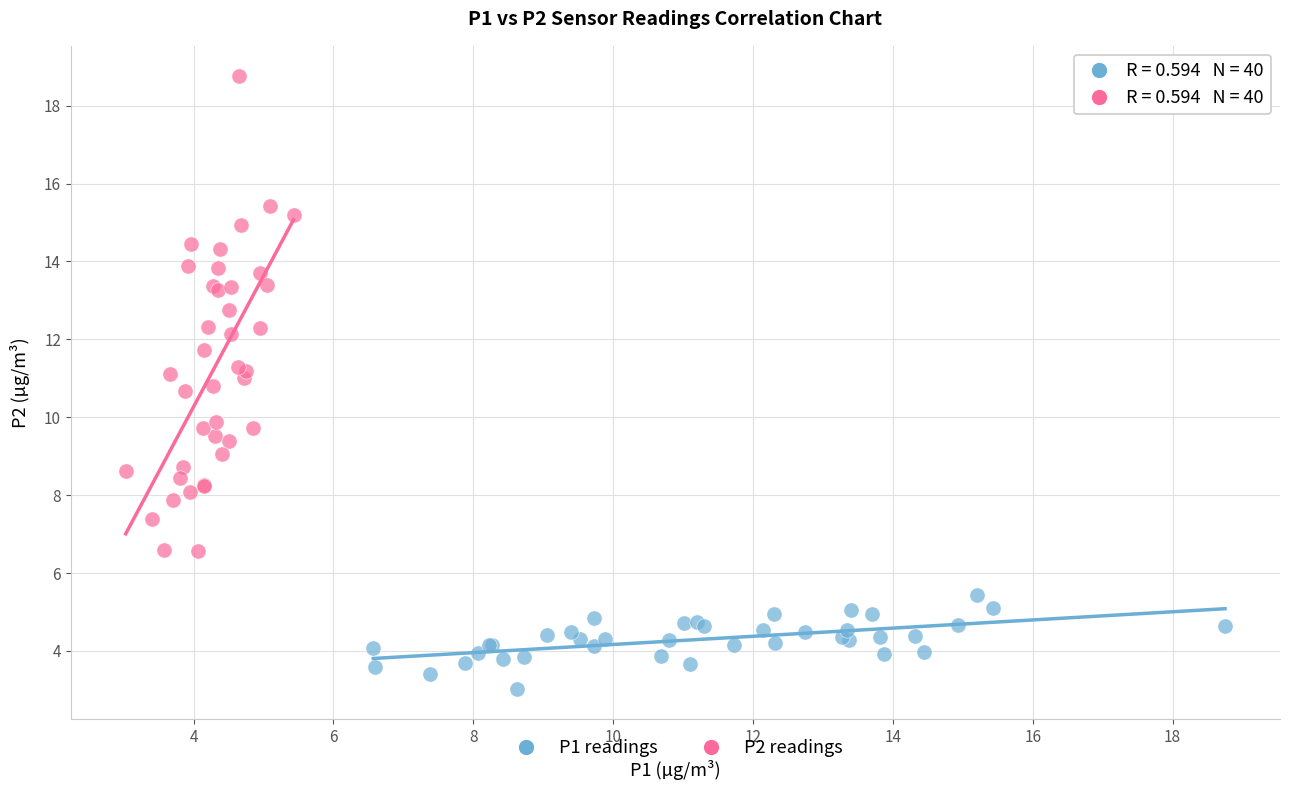

Which series has the widest spread of Y values?

P2 readings